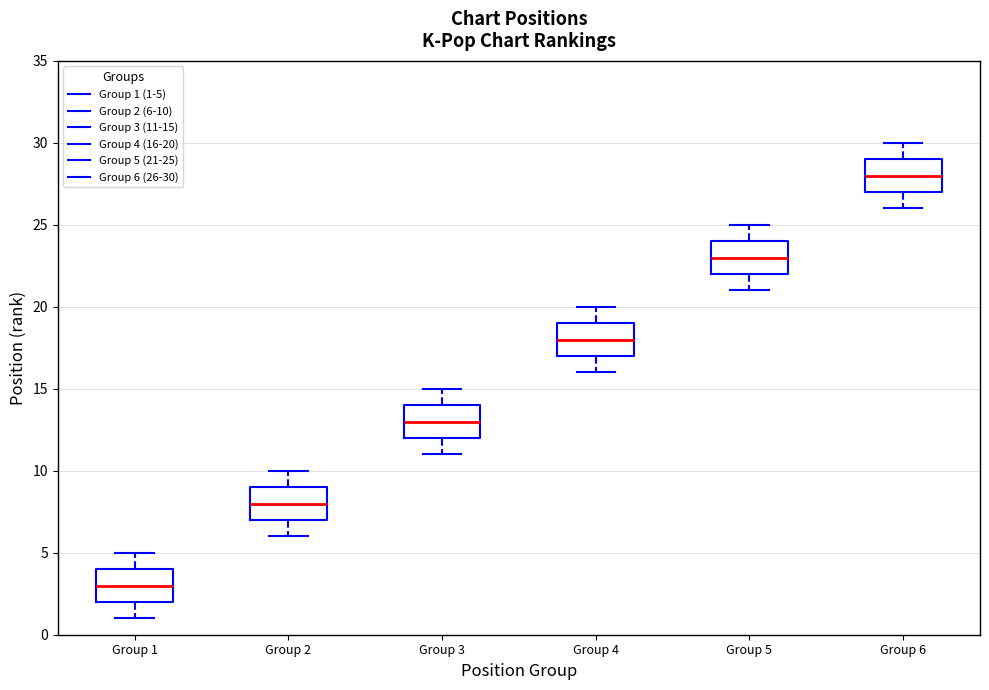

Reading left to right, read every box against the y-axis: the position of its median line, the range the box covers, and the ends of its whiskers. The values are not printed on the chart, so give them approximately, as read against the axis.

Group 1: median 3, box 2 to 4, whiskers 1 to 5
Group 2: median 8, box 7 to 9, whiskers 6 to 10
Group 3: median 13, box 12 to 14, whiskers 11 to 15
Group 4: median 18, box 17 to 19, whiskers 16 to 20
Group 5: median 23, box 22 to 24, whiskers 21 to 25
Group 6: median 28, box 27 to 29, whiskers 26 to 30